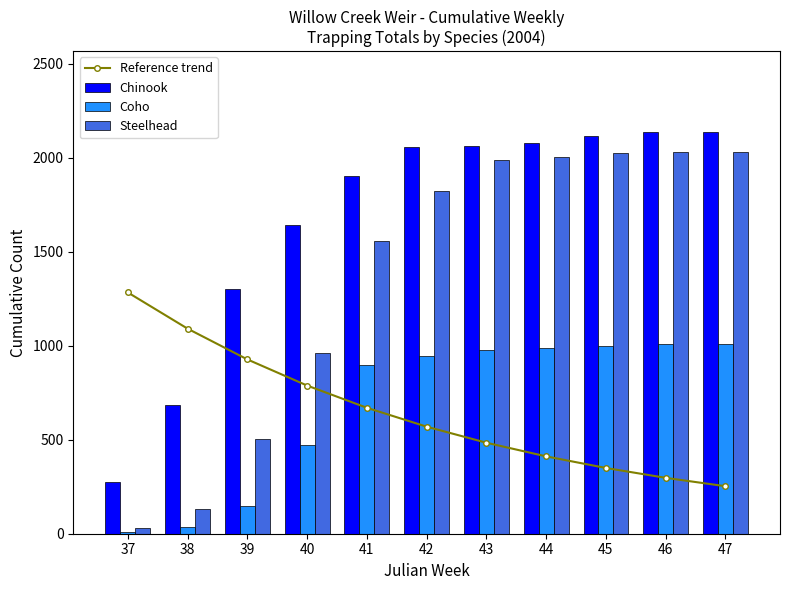

Reading left to right, what are all the values shown in this chart?

Reference trend: 1284.0	1091.4	927.7	788.5	670.3	569.7	484.3	411.6	349.9	297.4	252.8
Chinook: 274.0	686.0	1304.0	1642.0	1906.0	2060.0	2062.0	2079.0	2118.0	2139.0	2140.0
Coho: 9.0	36.0	145.0	472.0	897.0	948.0	978.0	989.0	998.0	1010.0	1010.0
Steelhead: 31.0	132.0	503.0	962.0	1560.0	1826.0	1988.0	2006.0	2025.0	2034.0	2034.0